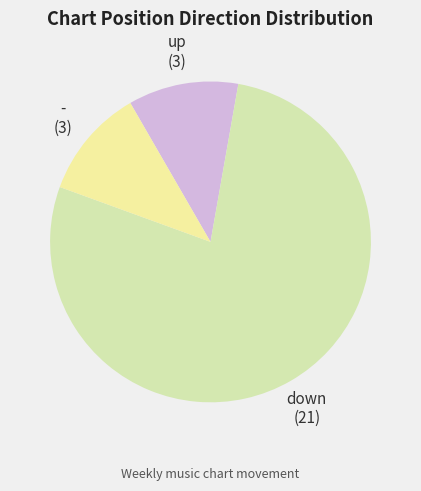

The down slice represents 67% of the pie. True or false?

False